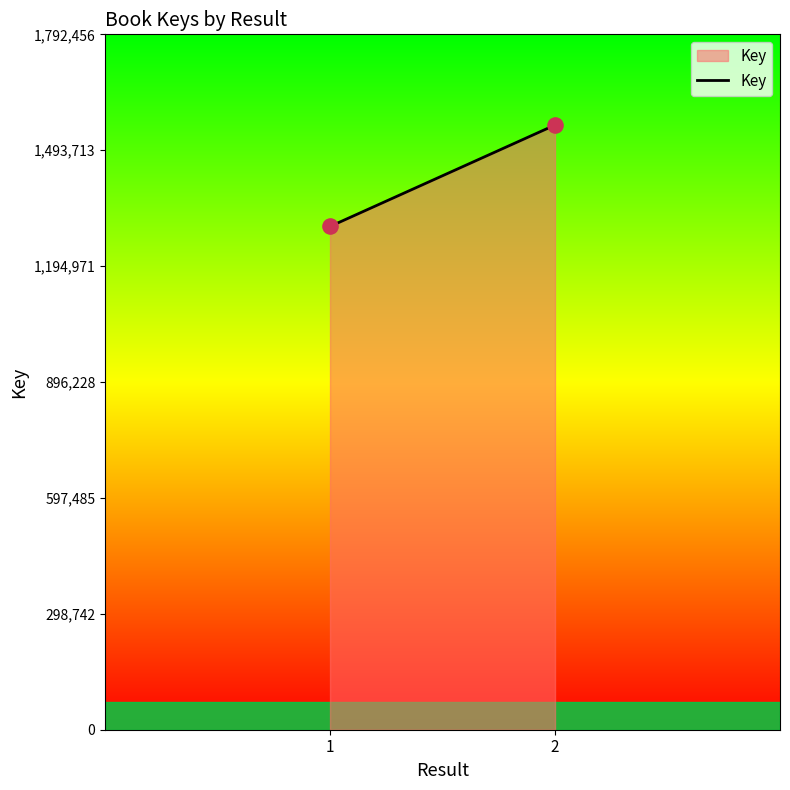

List the coordinates of all points as (Y, X) pairs, reading left to right.

(1297223, 1)  (1558658, 2)